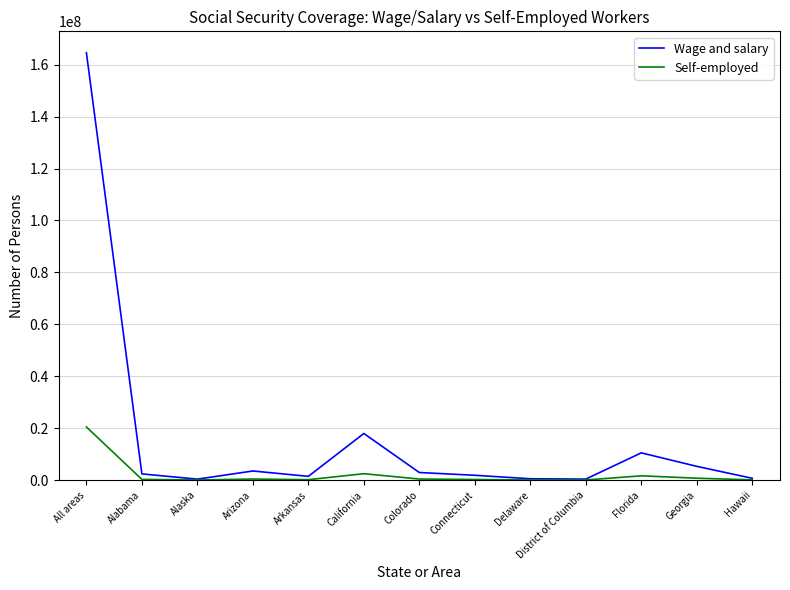

Which series has the largest total across all categories?

Wage and salary